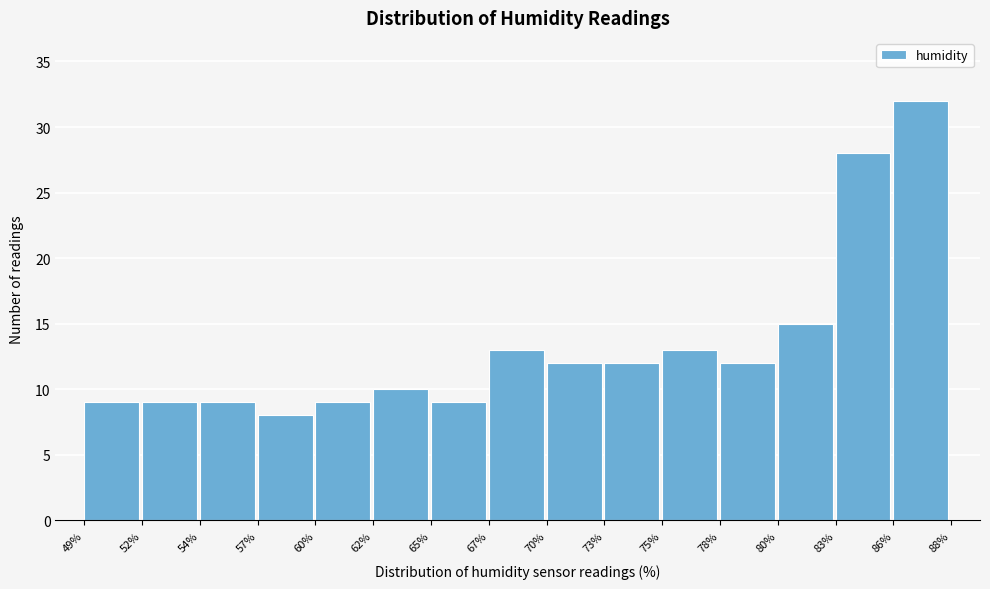

Reading left to right, transcribe all the data shown in this chart.

49%=9	52%=9	54%=9	57%=8	60%=9	62%=10	65%=9	67%=13	70%=12	73%=12	75%=13	78%=12	80%=15	83%=28	86%=32